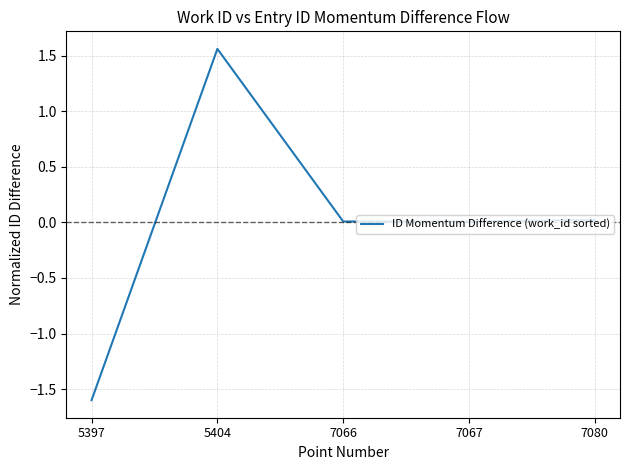

The value at 7067 is 0.0. True or false?

True